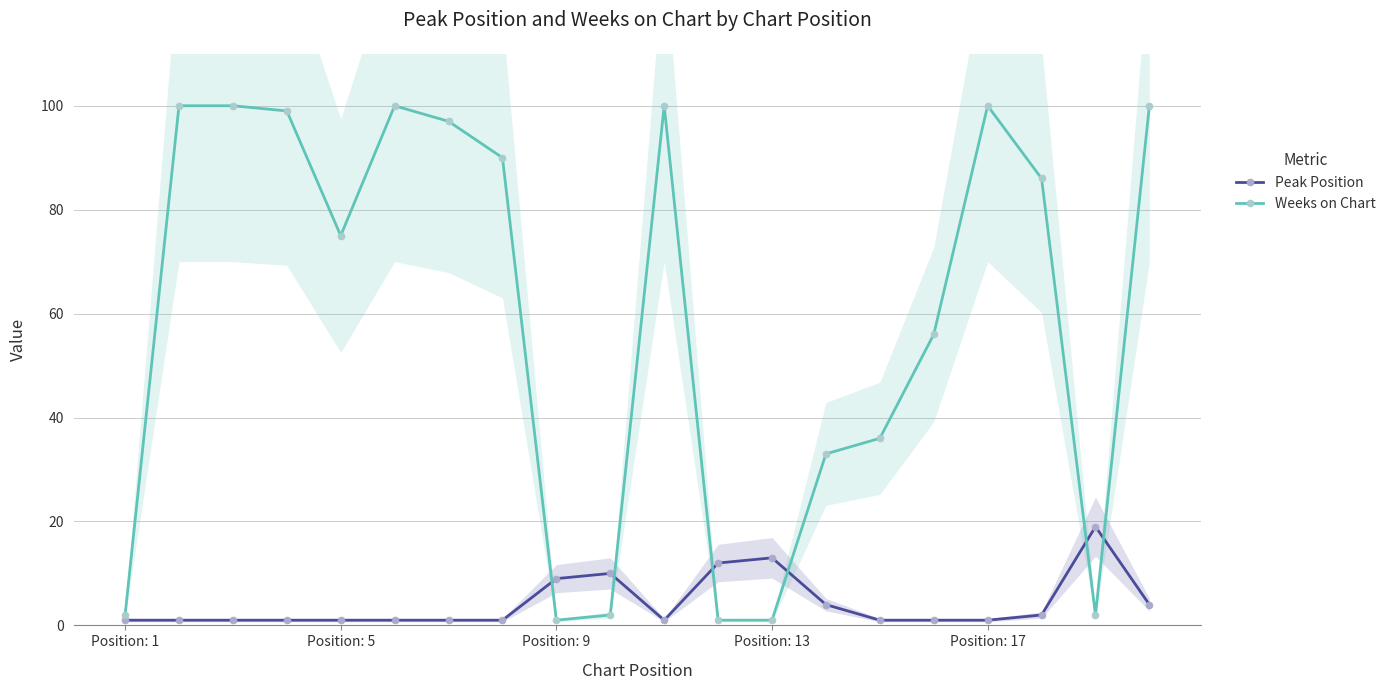

After their last crossing, which series has the higher values: Peak Position or Weeks on Chart?

Weeks on Chart